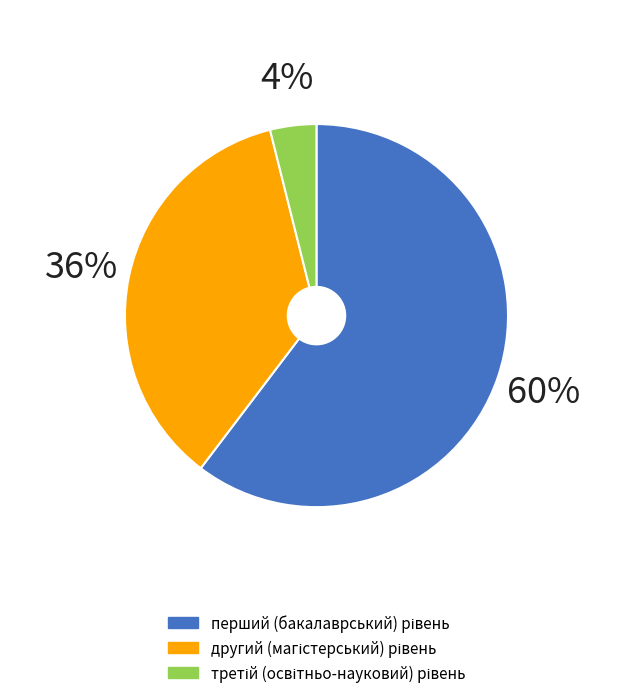

Is there a majority slice in this chart?

Yes